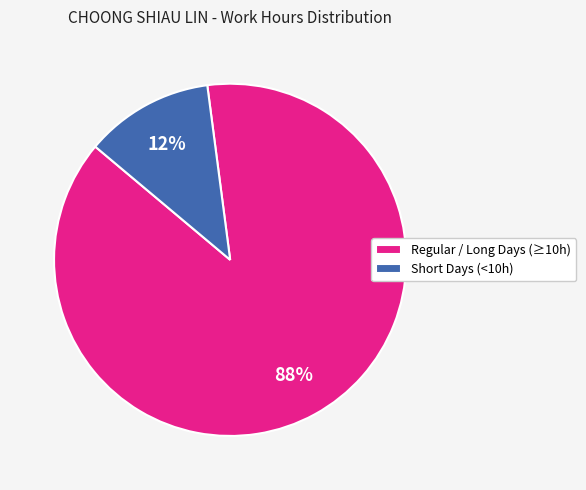

Is there a majority slice in this chart?

Yes